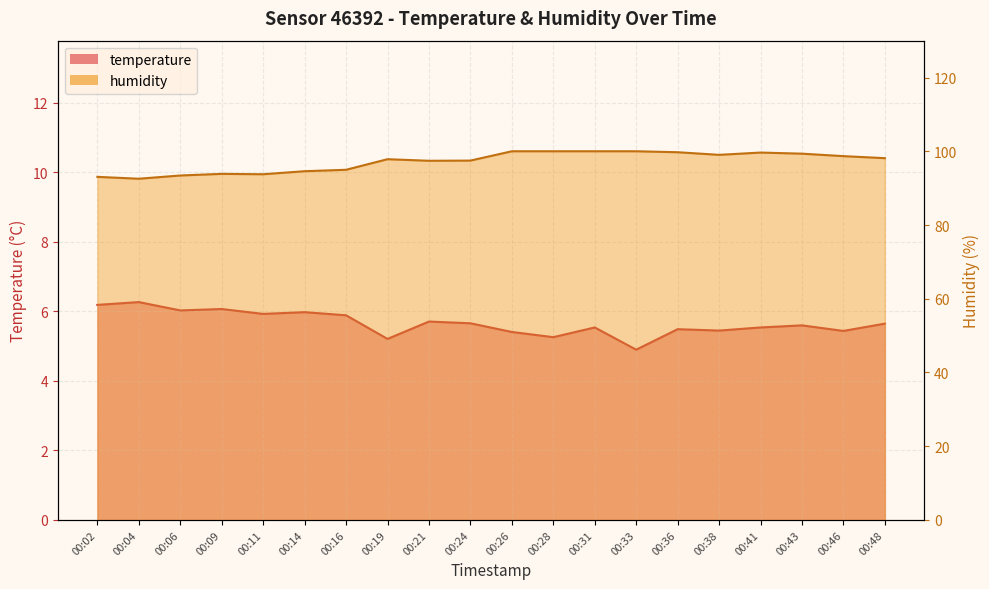

Does the chart have visible grid lines?

Yes